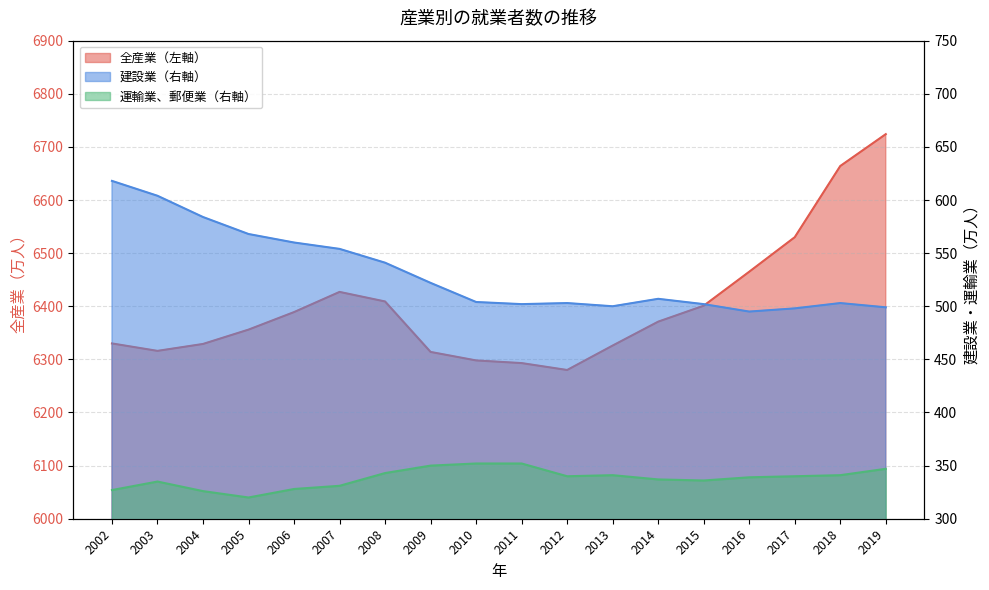

What is the spread (max minus min) of values at 2011?

5941